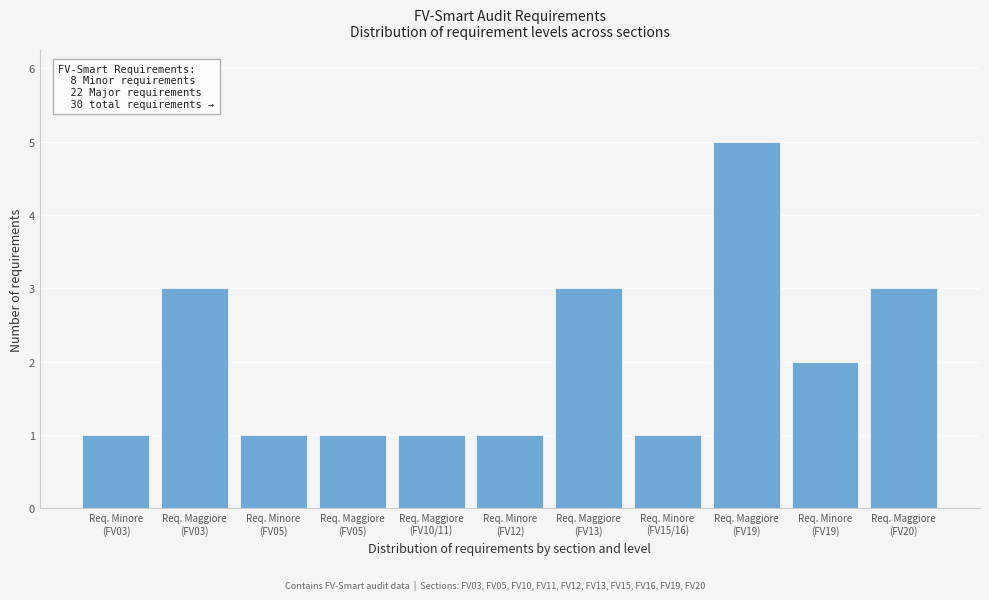

Reading left to right, transcribe all the data shown in this chart.

1	3	1	1	1	1	3	1	5	2	3